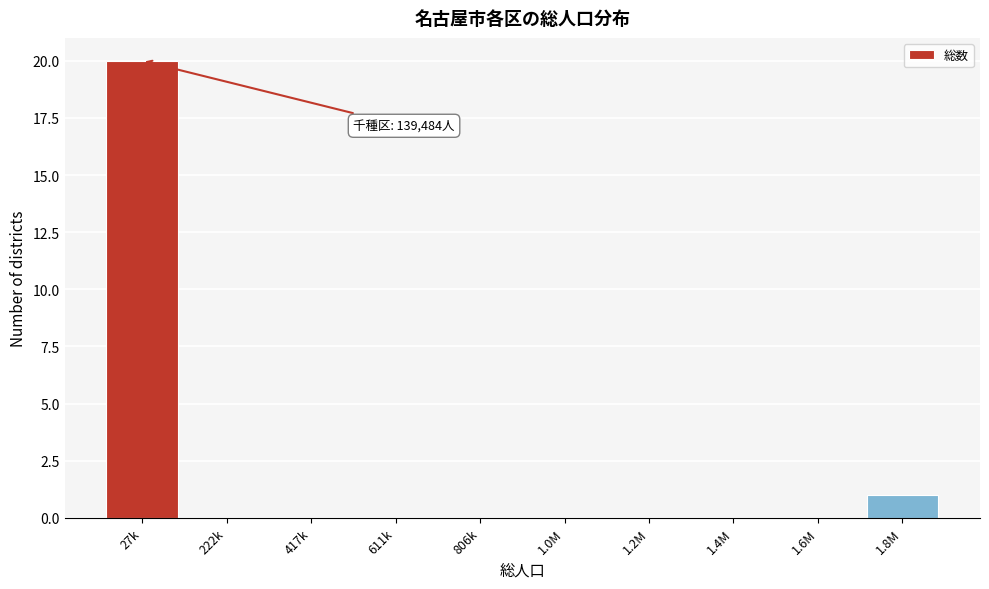

Reading left to right, list all the values displayed in this chart.

27k=20	222k=0	417k=0	611k=0	806k=0	1.0M=0	1.2M=0	1.4M=0	1.6M=0	1.8M=1